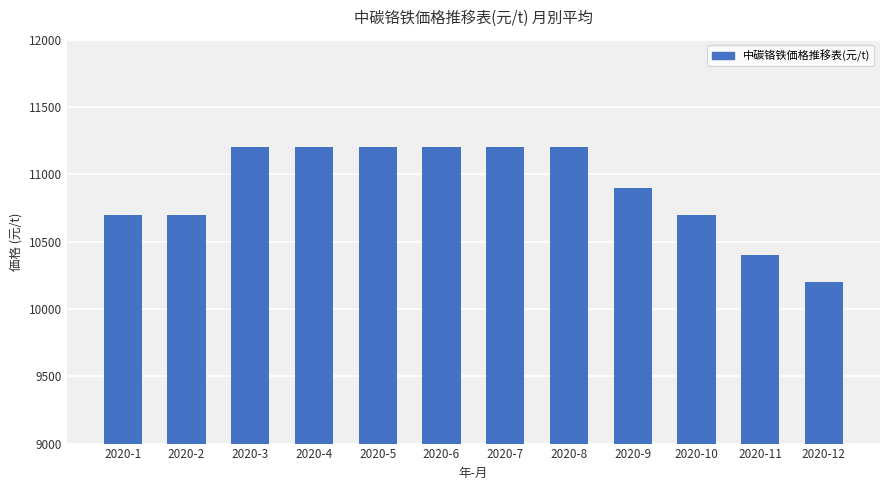

How many bars are there in total?

12